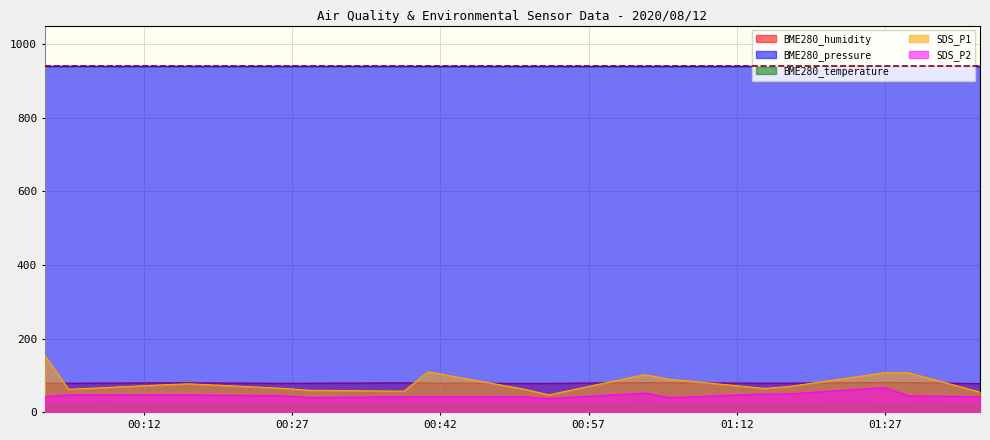

Which series has the widest spread of values?

SDS_P1